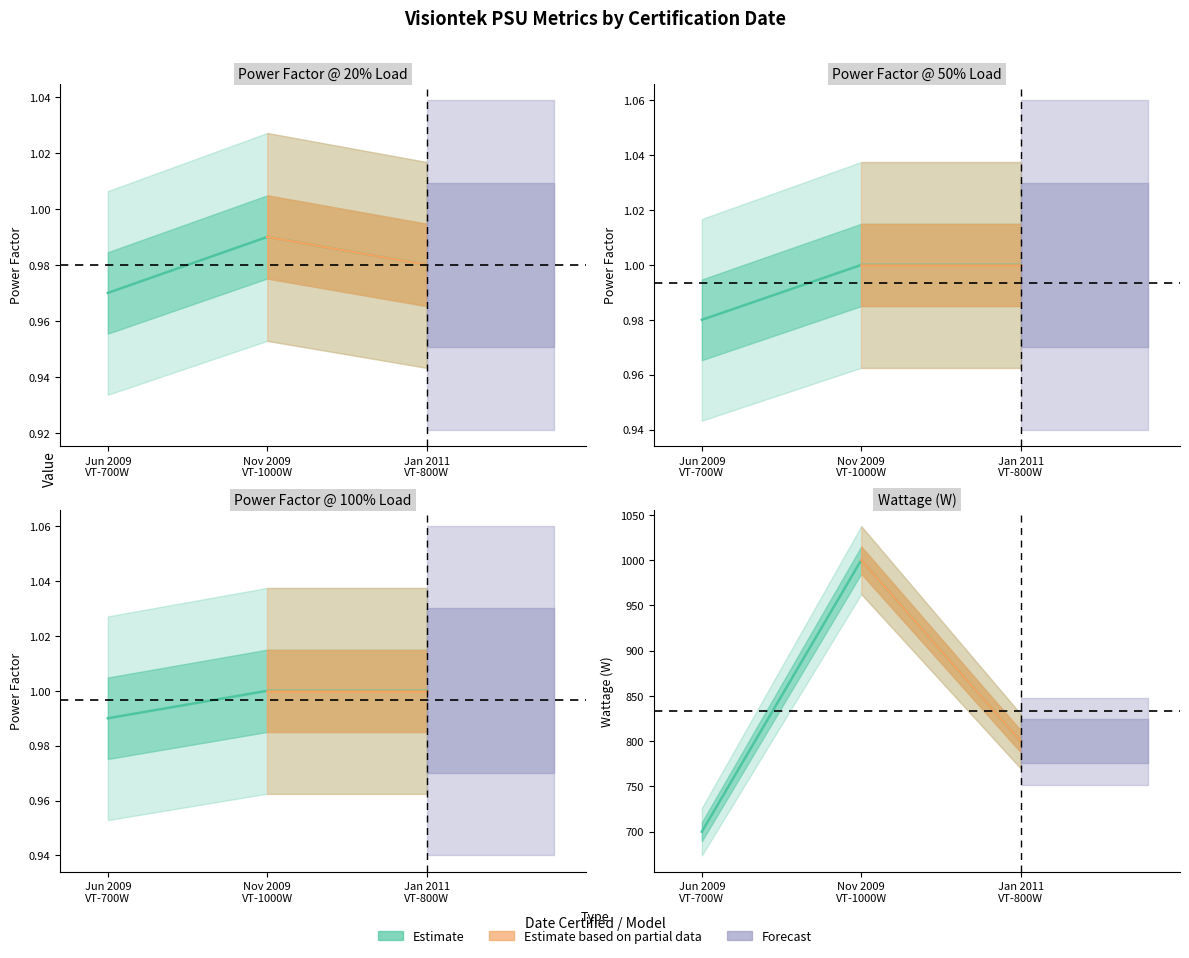

Does the chart display data point markers on the line(s)?

No